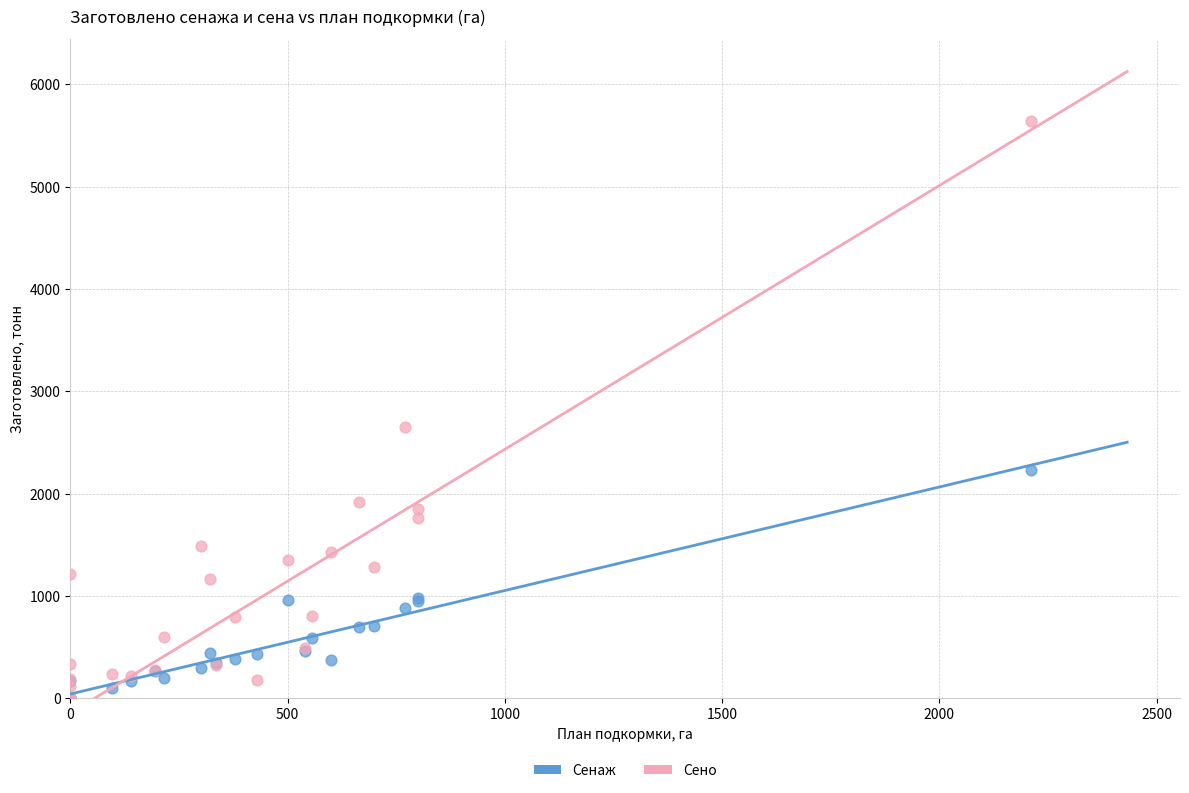

Which series contains the highest Y value?

Сено